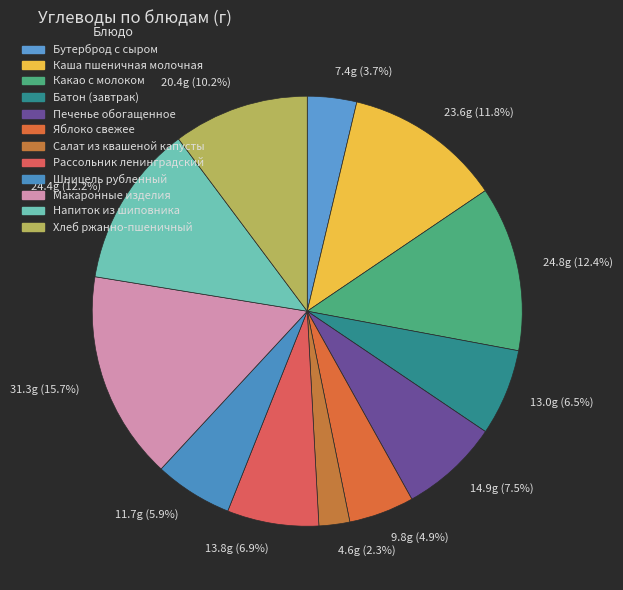

How many slices are in this pie chart?

12